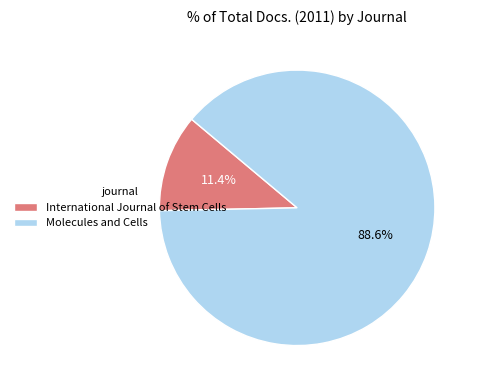

Rank the categories by value from highest to lowest.

Molecules and Cells, International Journal of Stem Cells